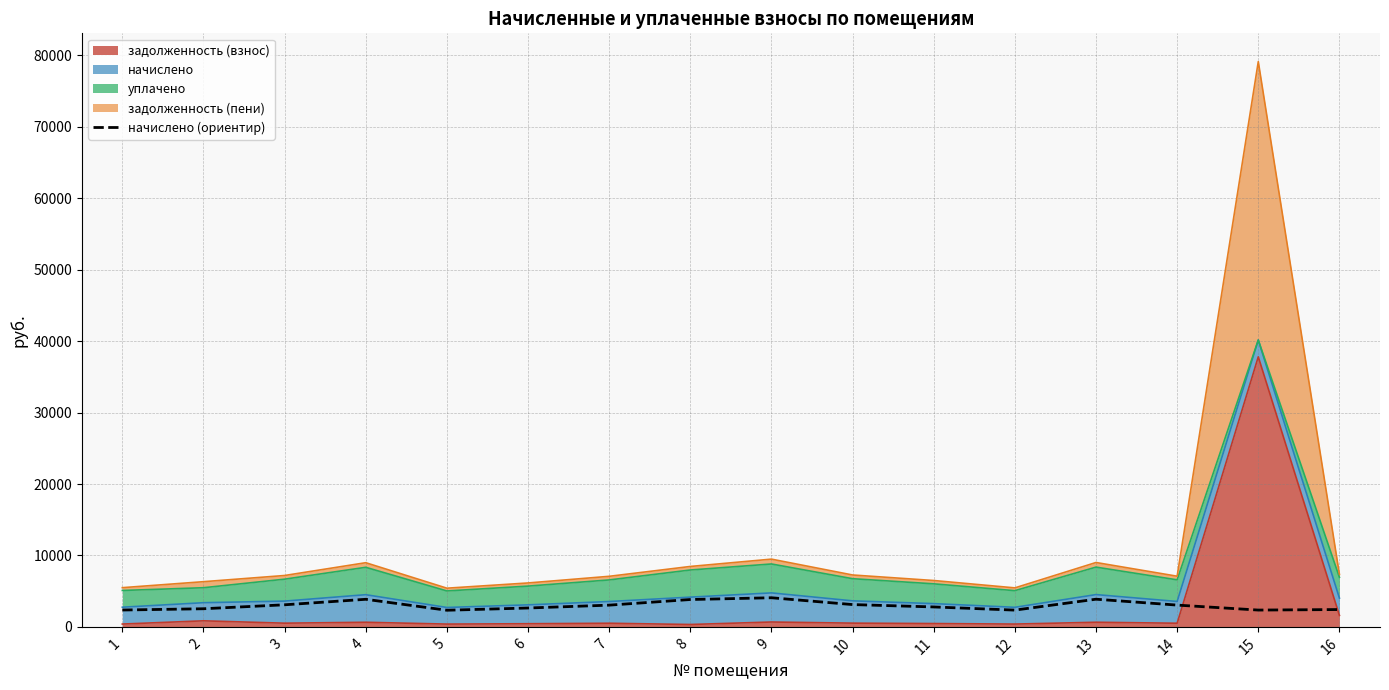

How many data points are less than 3041?

8